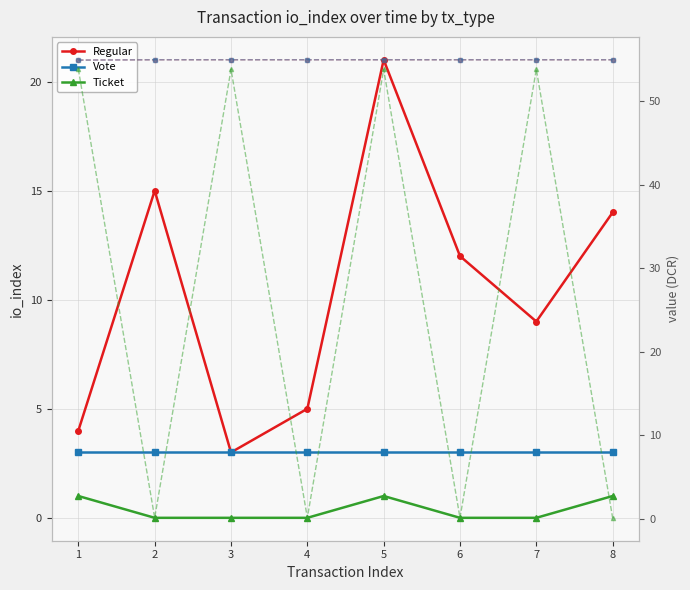

What is the difference between the highest and lowest values at 3?

55.0